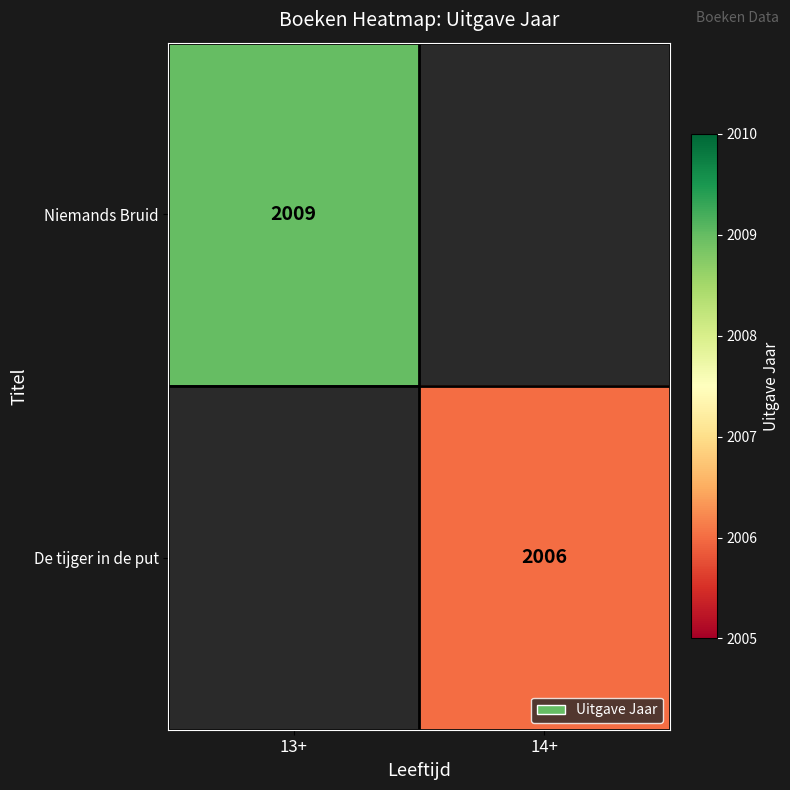

True or false: Niemands Bruid has a value of 2964 at 13+.

False